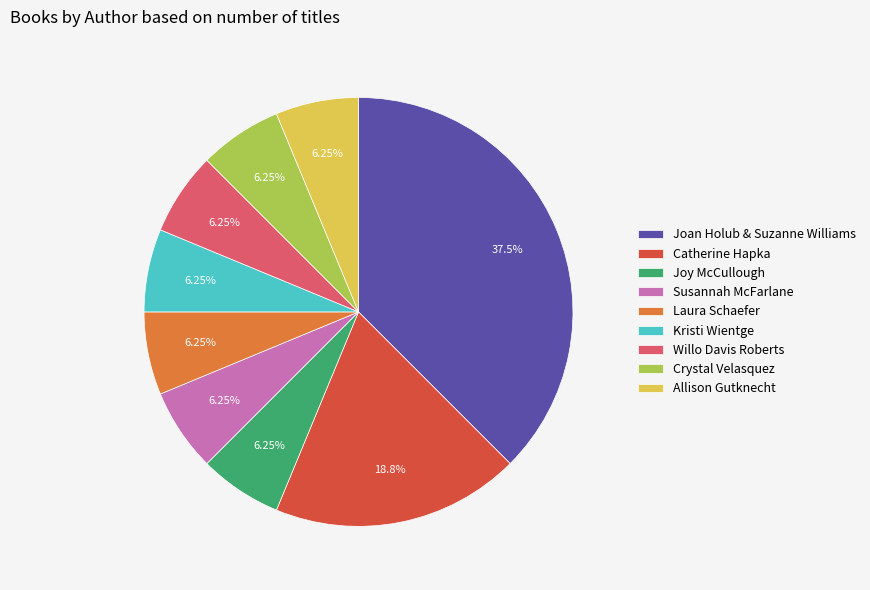

Does Joan Holub & Suzanne Williams represent more than half of the total?

No